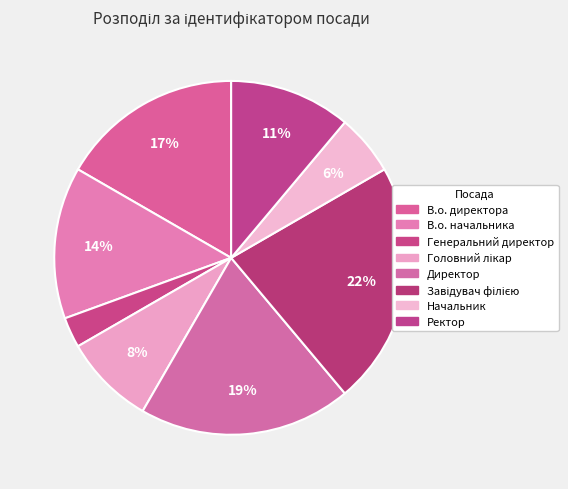

How many slices are in this pie chart?

8